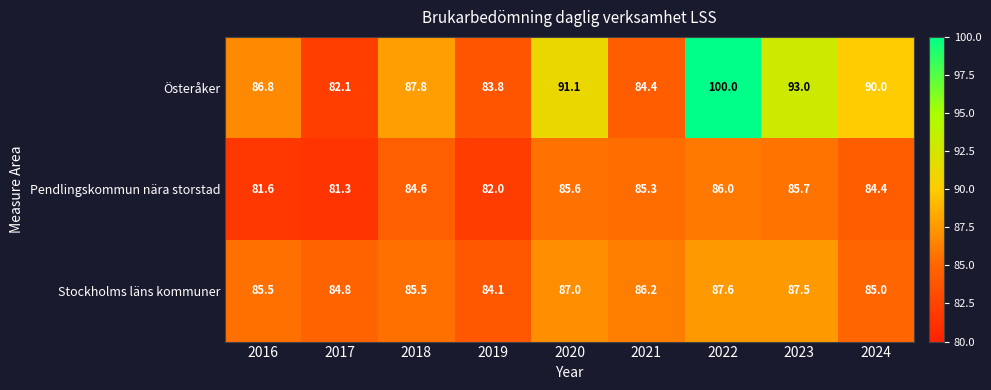

What is the highest value of the Stockholms läns kommuner series?

87.6